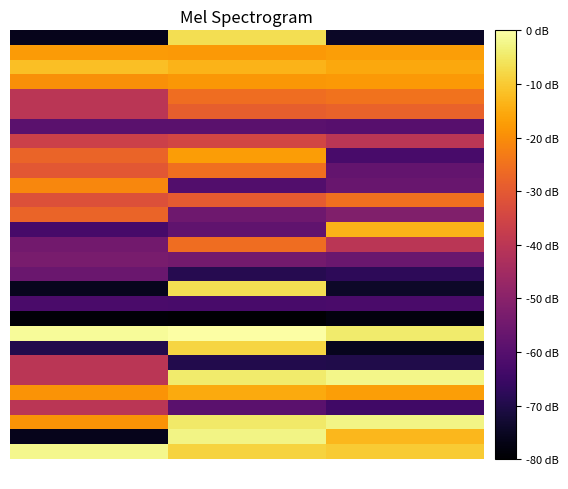

What is the difference between the highest and lowest values at Dec. 31, 2014?

75.6